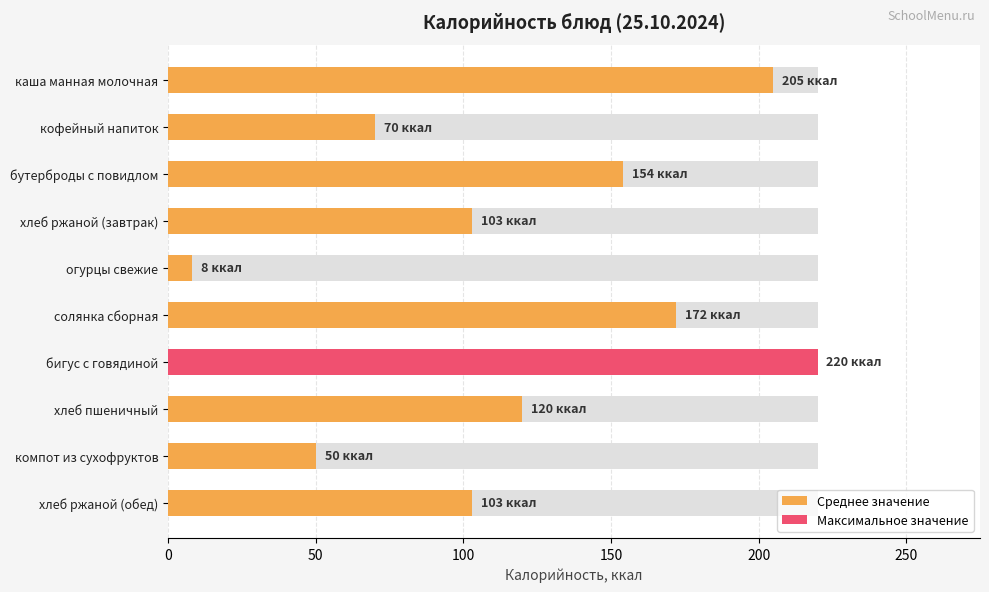

Reading left to right, extract all data points from this chart.

205	70	154	103	8	172	220	120	50	103